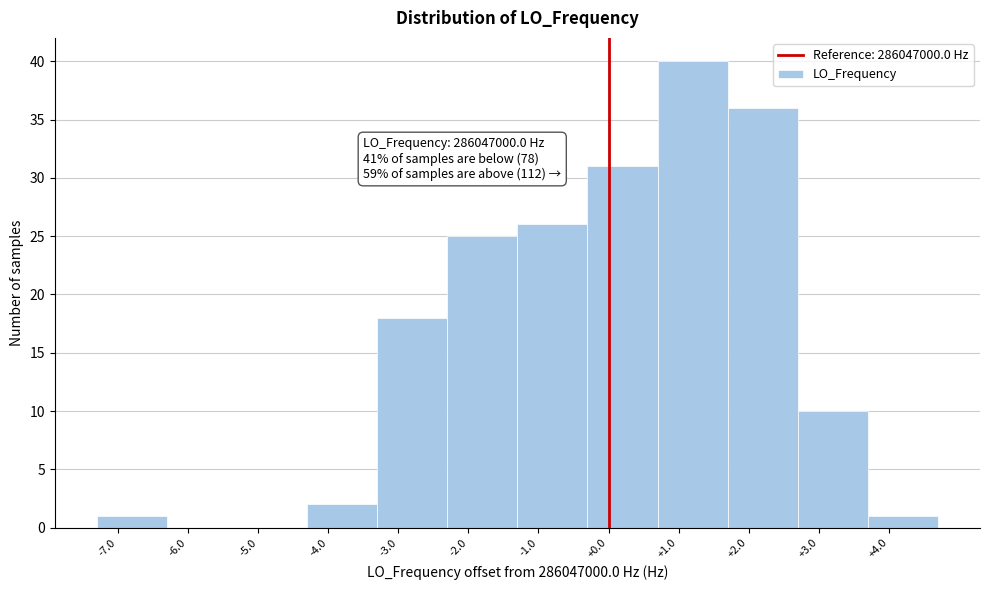

Which range on the x-axis has the tallest bar?

0.7 to 1.7